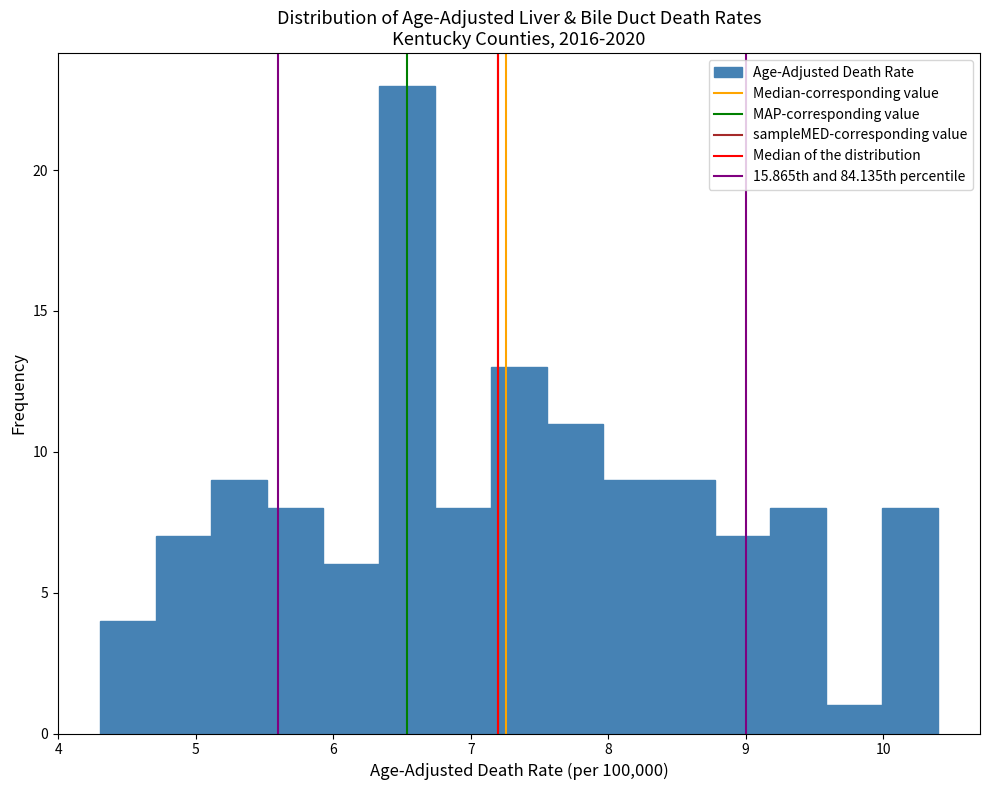

How tall is the bar that spans 9.2 to 9.6 on the x-axis? Neither the bar edges nor the heights are printed on the chart, so give them approximately, as read against the axes.

8